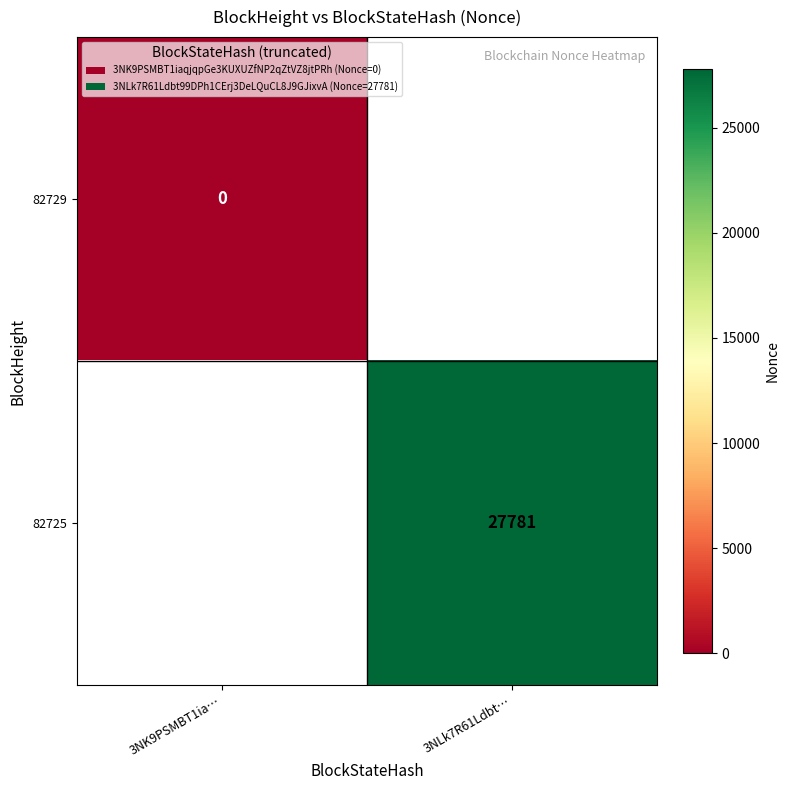

The value of 82725 at 3NLk7R61Ldbt… is 27781. True or false?

True